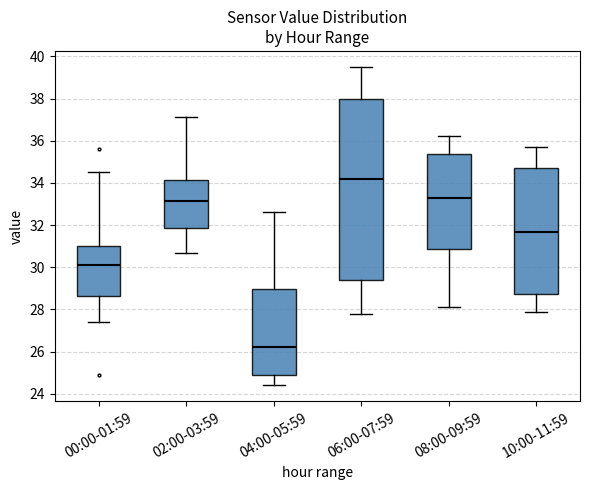

Comparing the boxes themselves (not the whiskers), which one is the tallest?

06:00-07:59